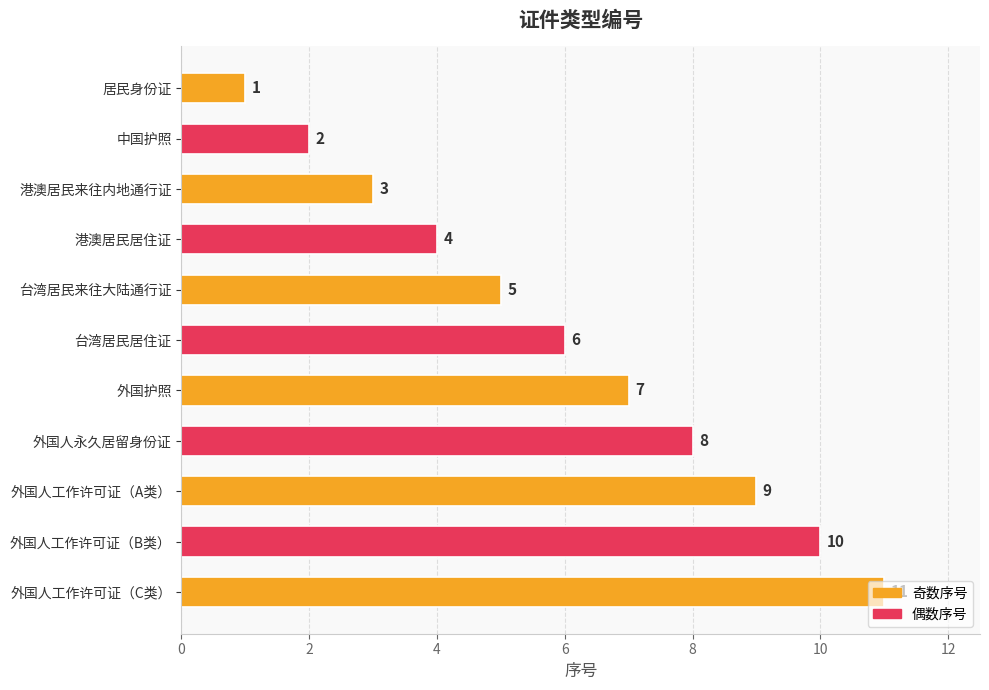

The value at 港澳居民来往内地通行证 is 3. True or false?

True